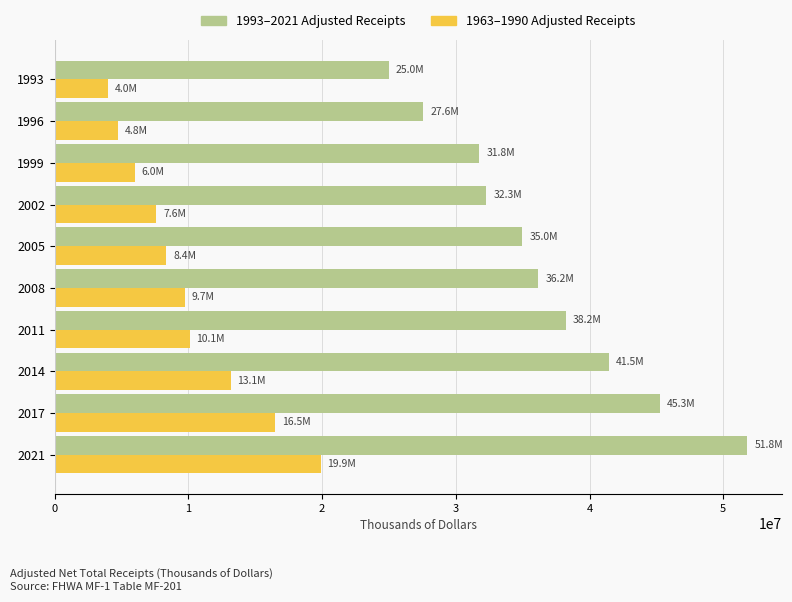

Where is 1993–2021 Adjusted Receipts nearest to the value 38396391?

2011